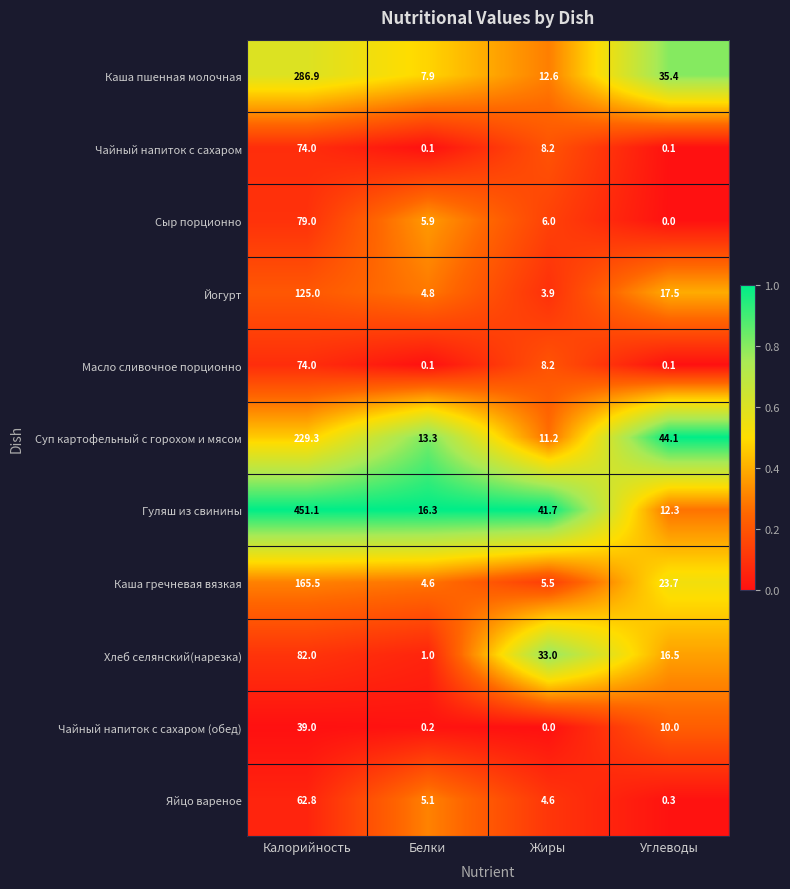

Between Белки and Углеводы, which series saw the biggest shift?

Суп картофельный с горохом и мясом